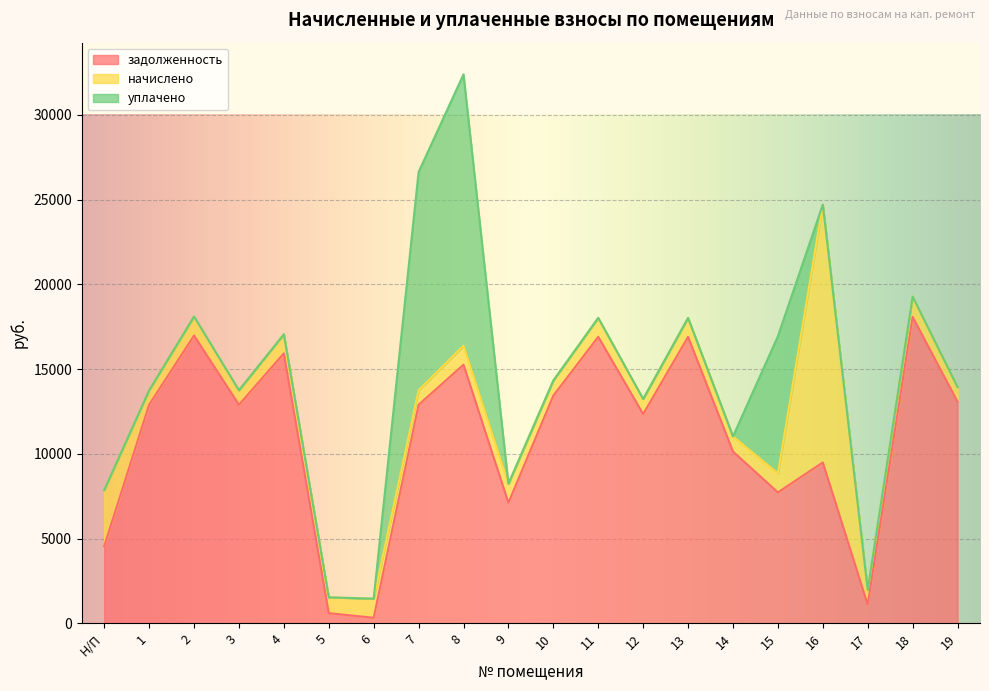

What is the label of the 15th point from the right?

5